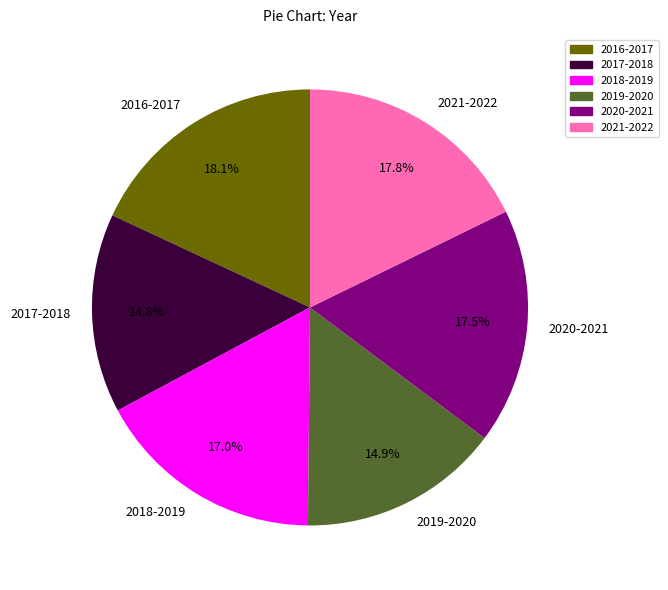

Count the number of slices in the pie.

6